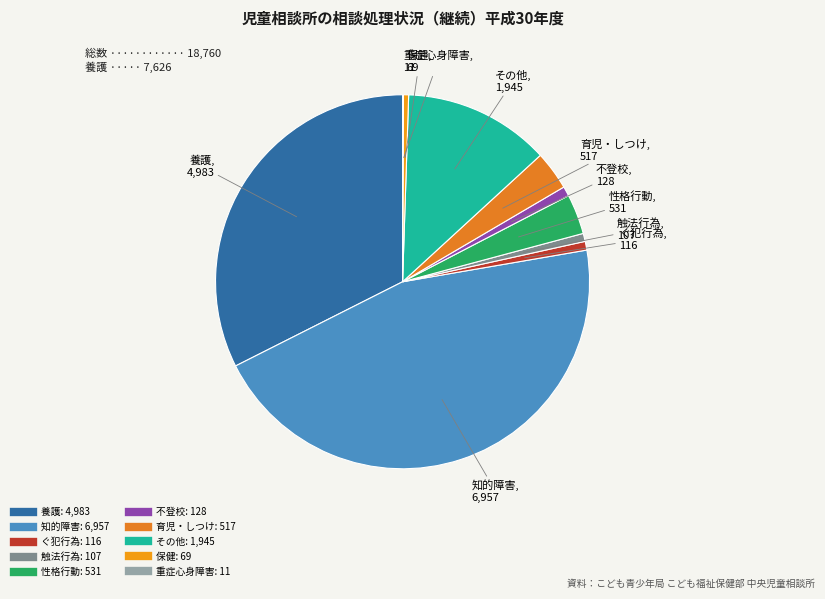

Approximately how many times larger is the value at 不登校 compared to 育児・しつけ?

0.2